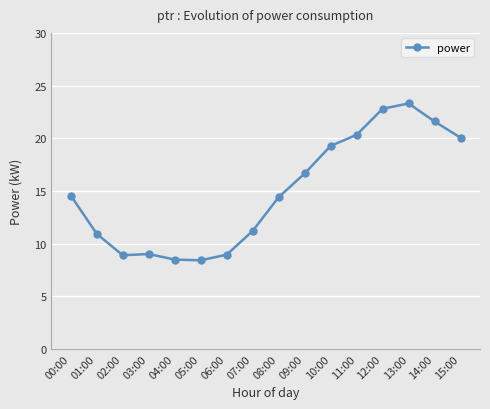

What is the label of the 12th point from the left?

11:00